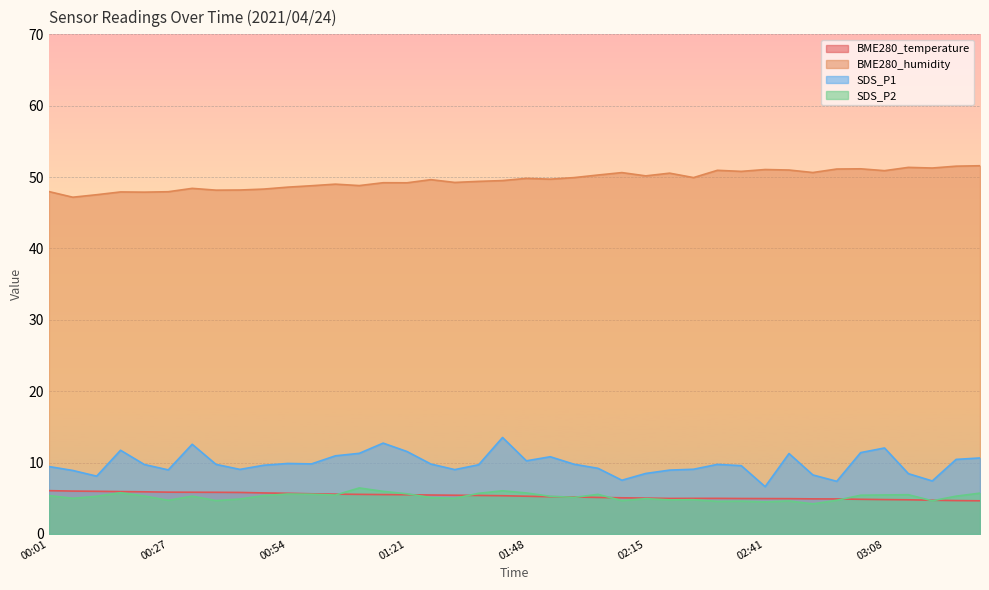

List the series in order of their peak value, highest first.

BME280_humidity, SDS_P1, SDS_P2, BME280_temperature